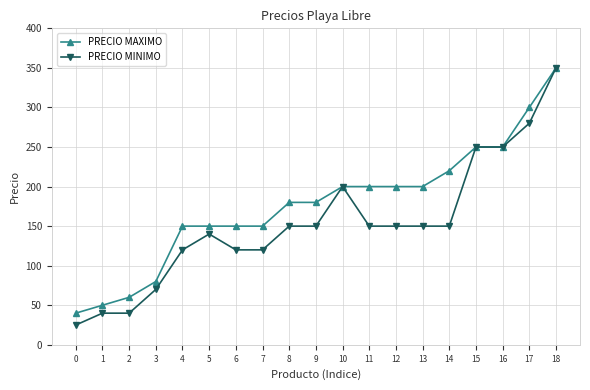

Which series changed the most between 5 and 9?

PRECIO MAXIMO